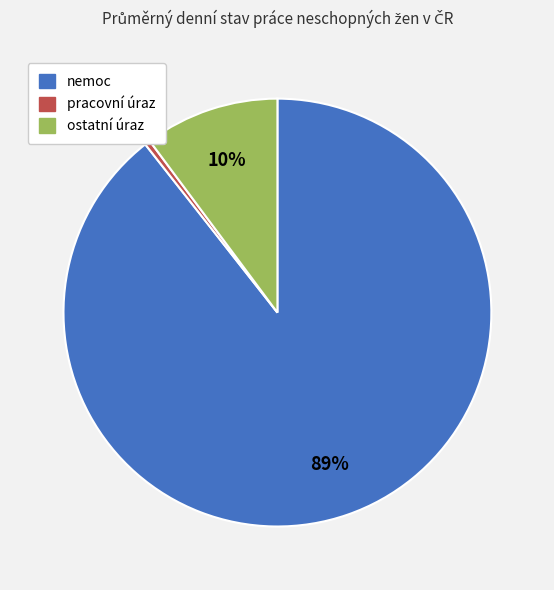

Is there any slice that represents more than half of the pie?

Yes